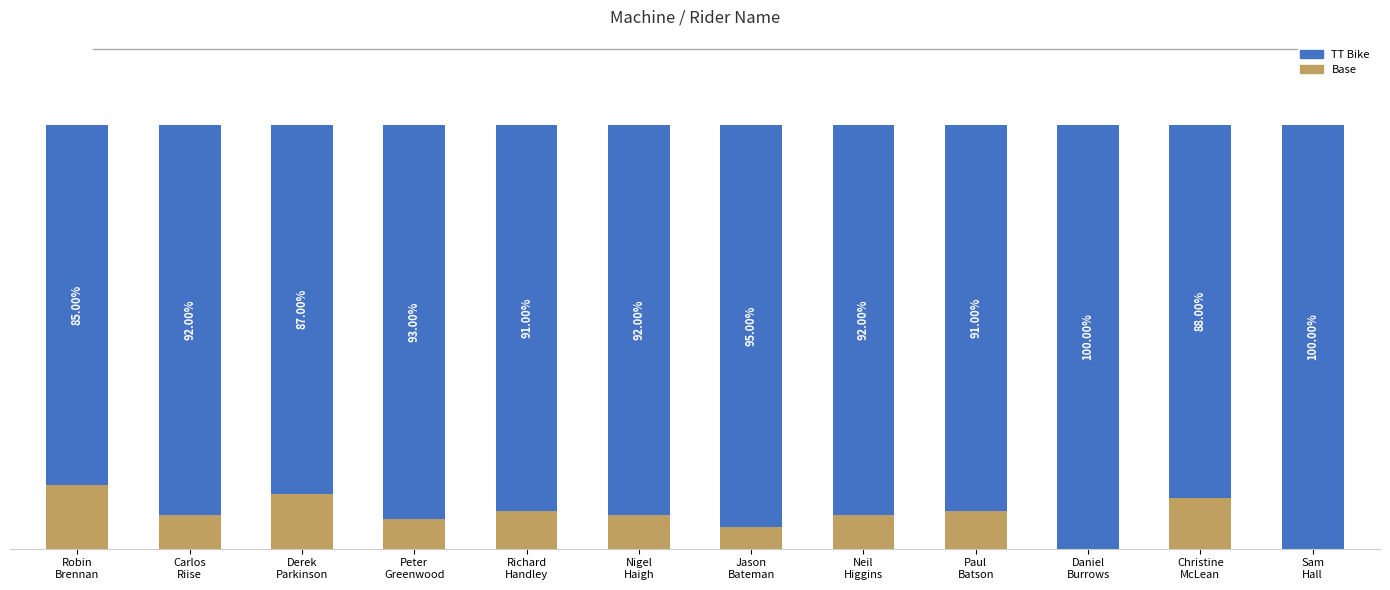

Does the chart contain stacked bars?

Yes